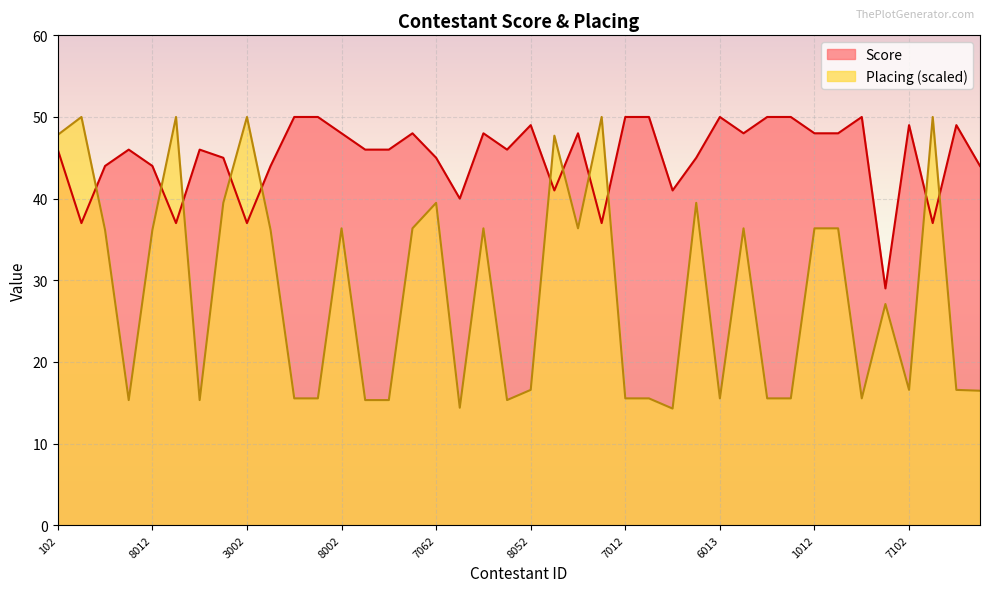

In Score, how many points are lower than both neighbors (excluding endpoints)?

11